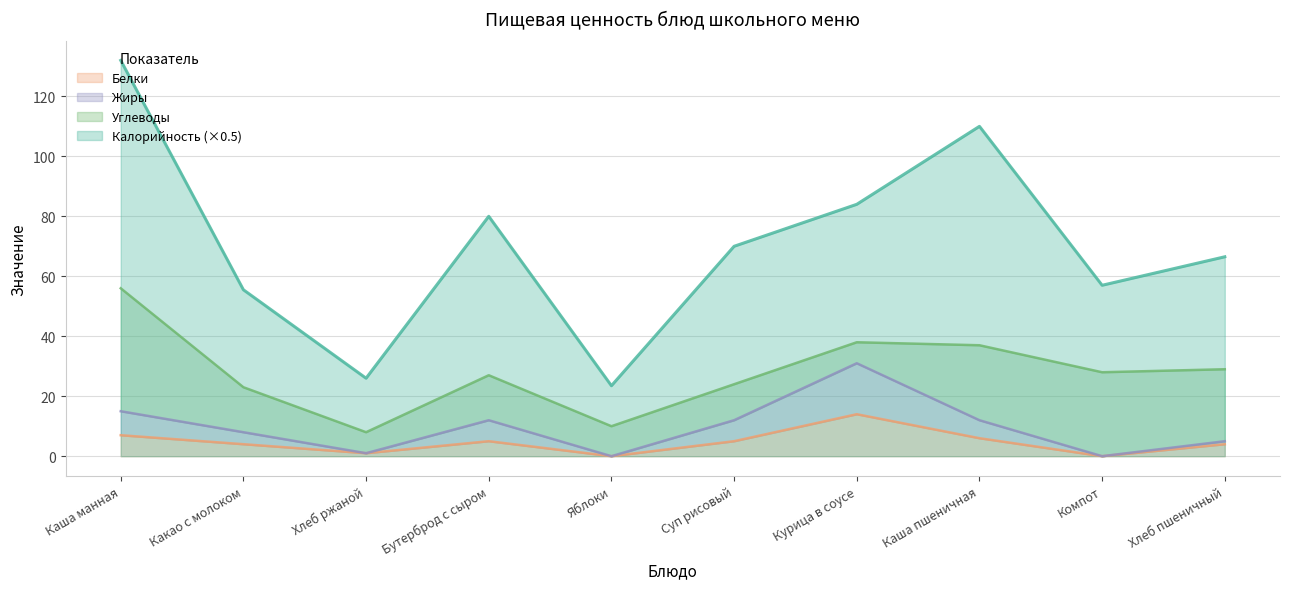

True or false: Белки and Калорийность (×0.5) intersect in this chart.

False